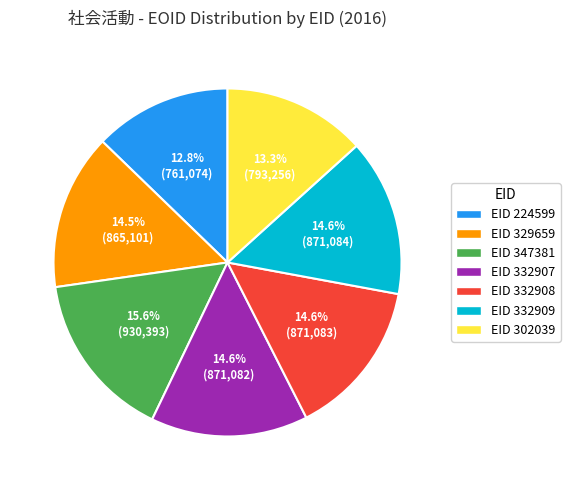

Does any single category account for the majority?

No